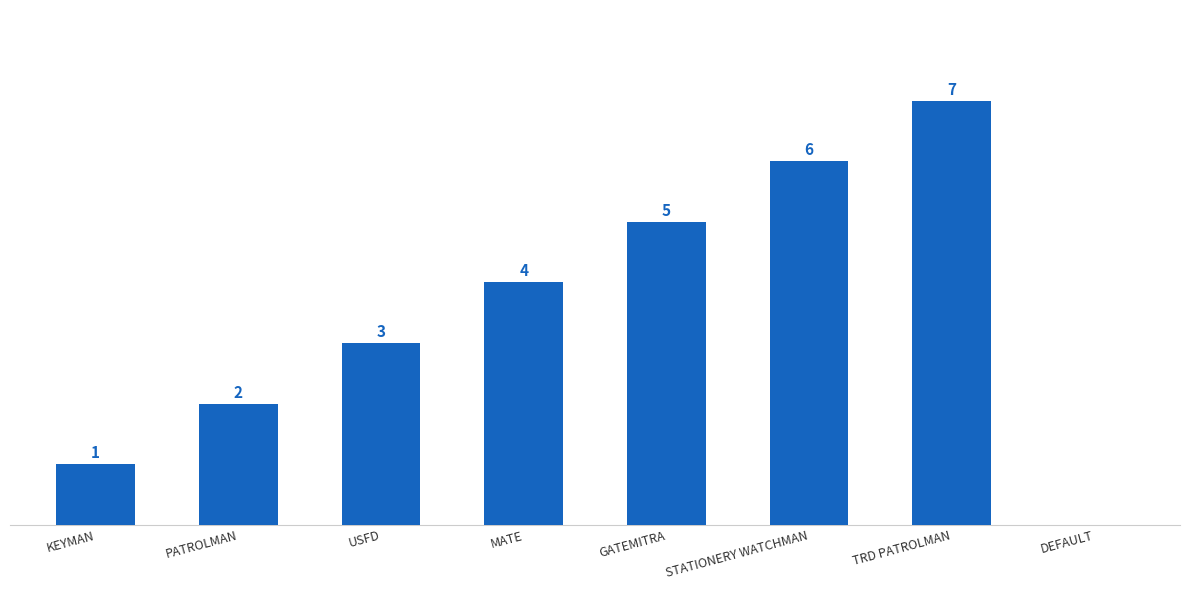

Are the bars grouped side by side (vs. stacked)?

No